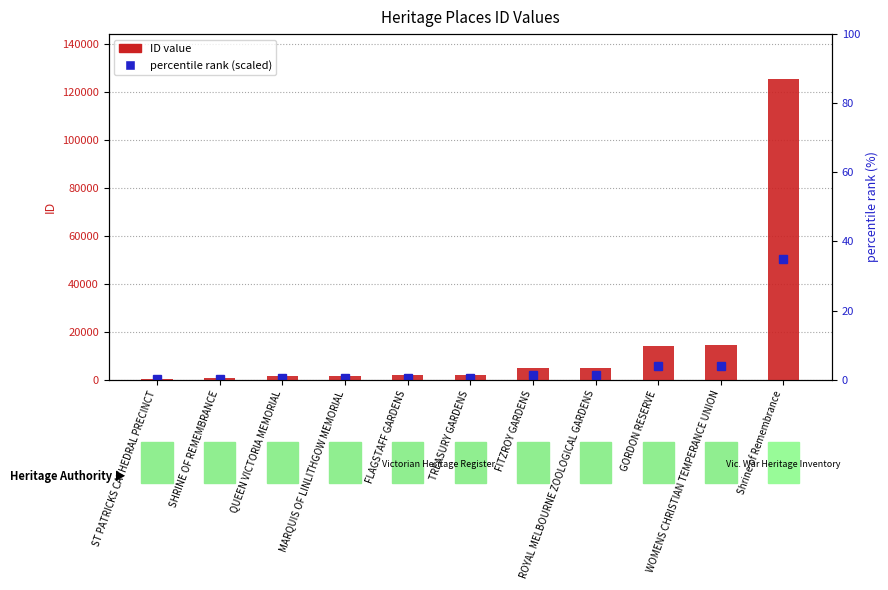

What is the change in value from FITZROY GARDENS to WOMENS CHRISTIAN TEMPERANCE UNION?

+9567